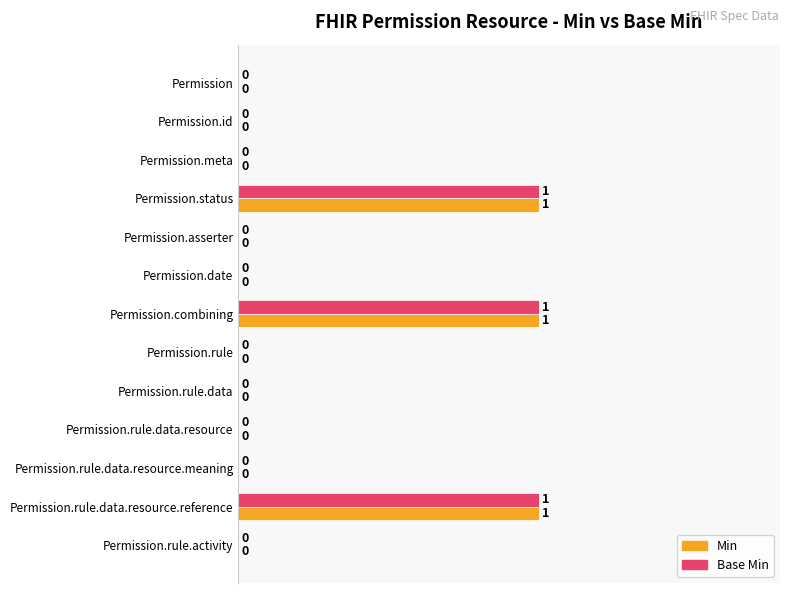

Is the value of Base Min at Permission.status greater than the value of Min at Permission?

Yes